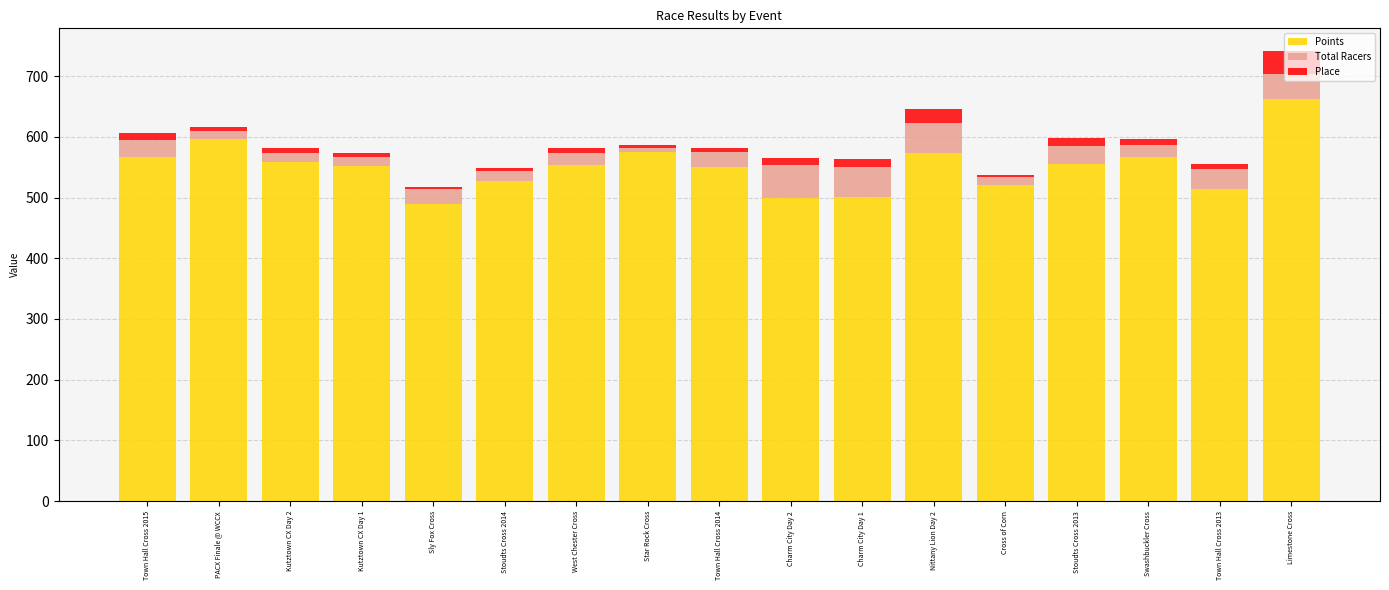

What are all the series names shown in the legend?

Points, Total Racers, Place